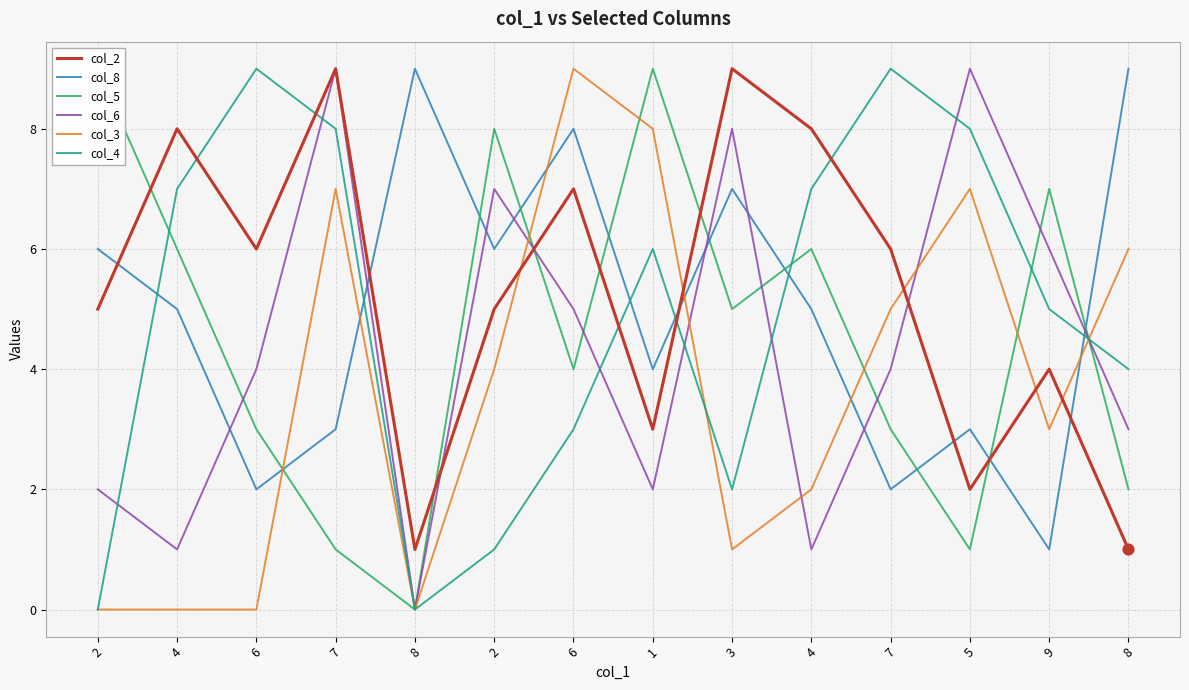

What are all the series names shown in the legend?

col_2, col_8, col_5, col_6, col_3, col_4